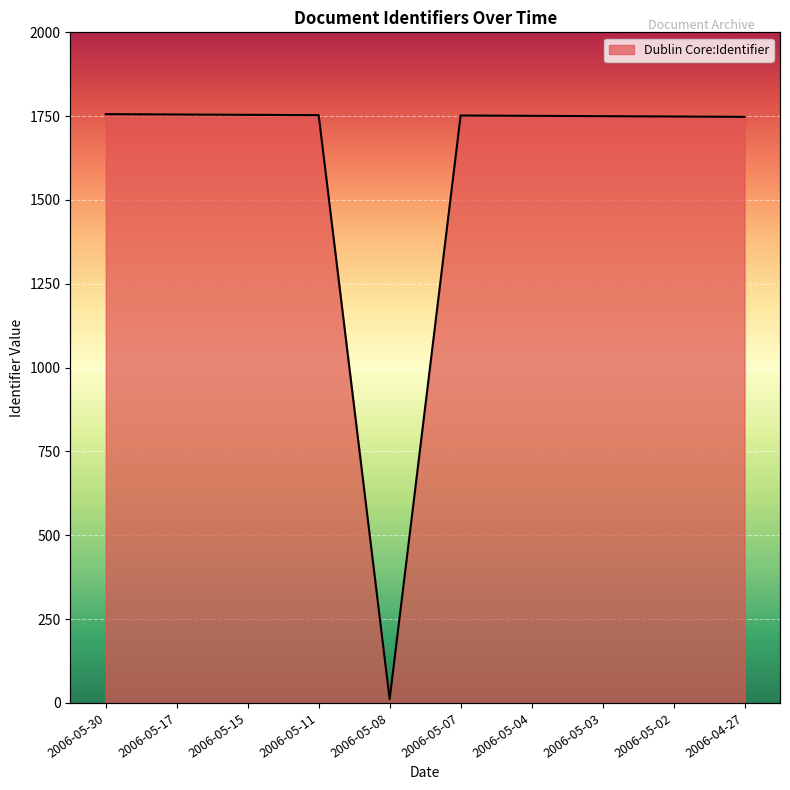

Rank the categories by value from lowest to highest.

2006-05-08, 2006-04-27, 2006-05-02, 2006-05-03, 2006-05-04, 2006-05-07, 2006-05-11, 2006-05-15, 2006-05-17, 2006-05-30